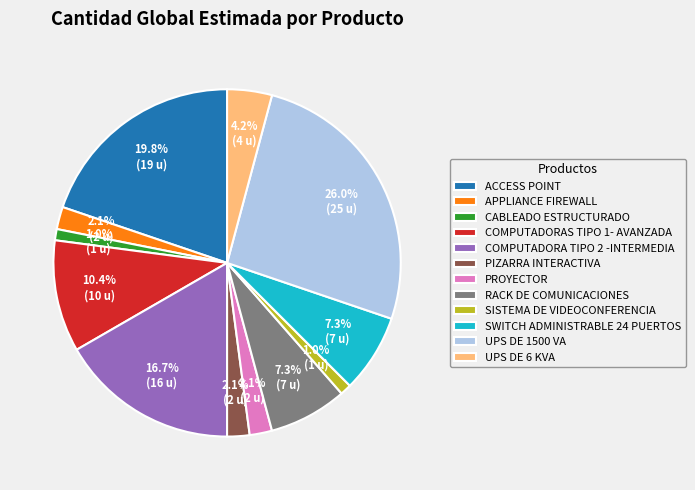

Which category has the biggest portion of the pie?

UPS DE 1500 VA